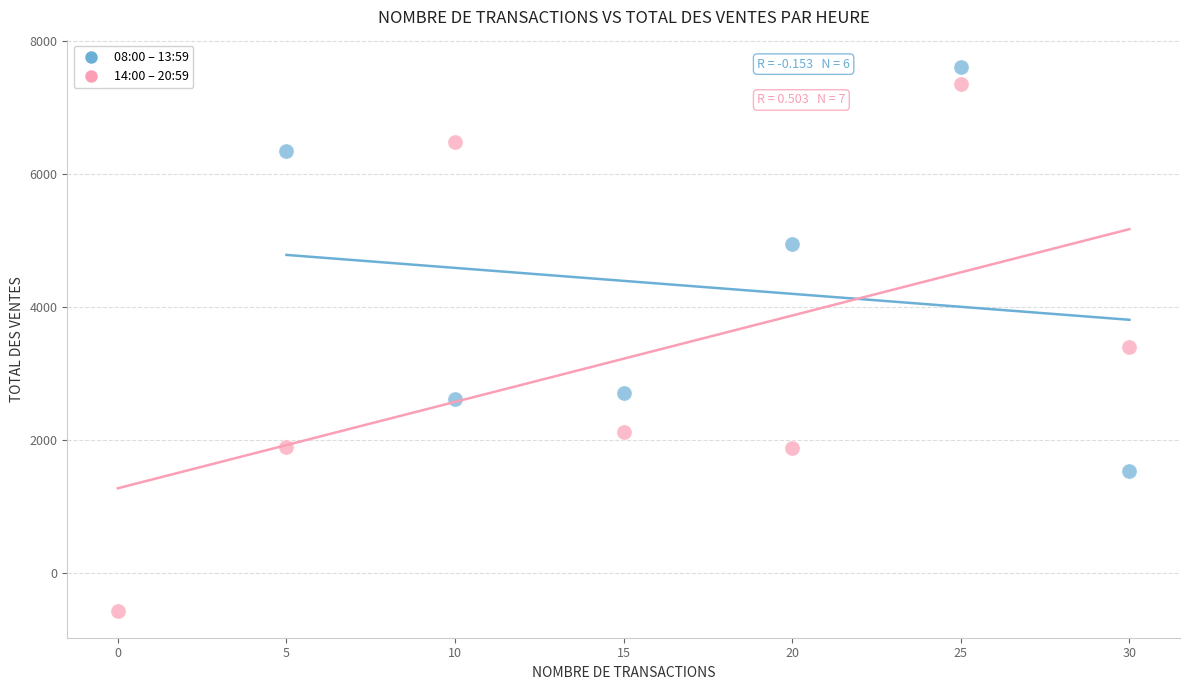

Which series reaches the minimum Y coordinate?

14:00 – 20:59